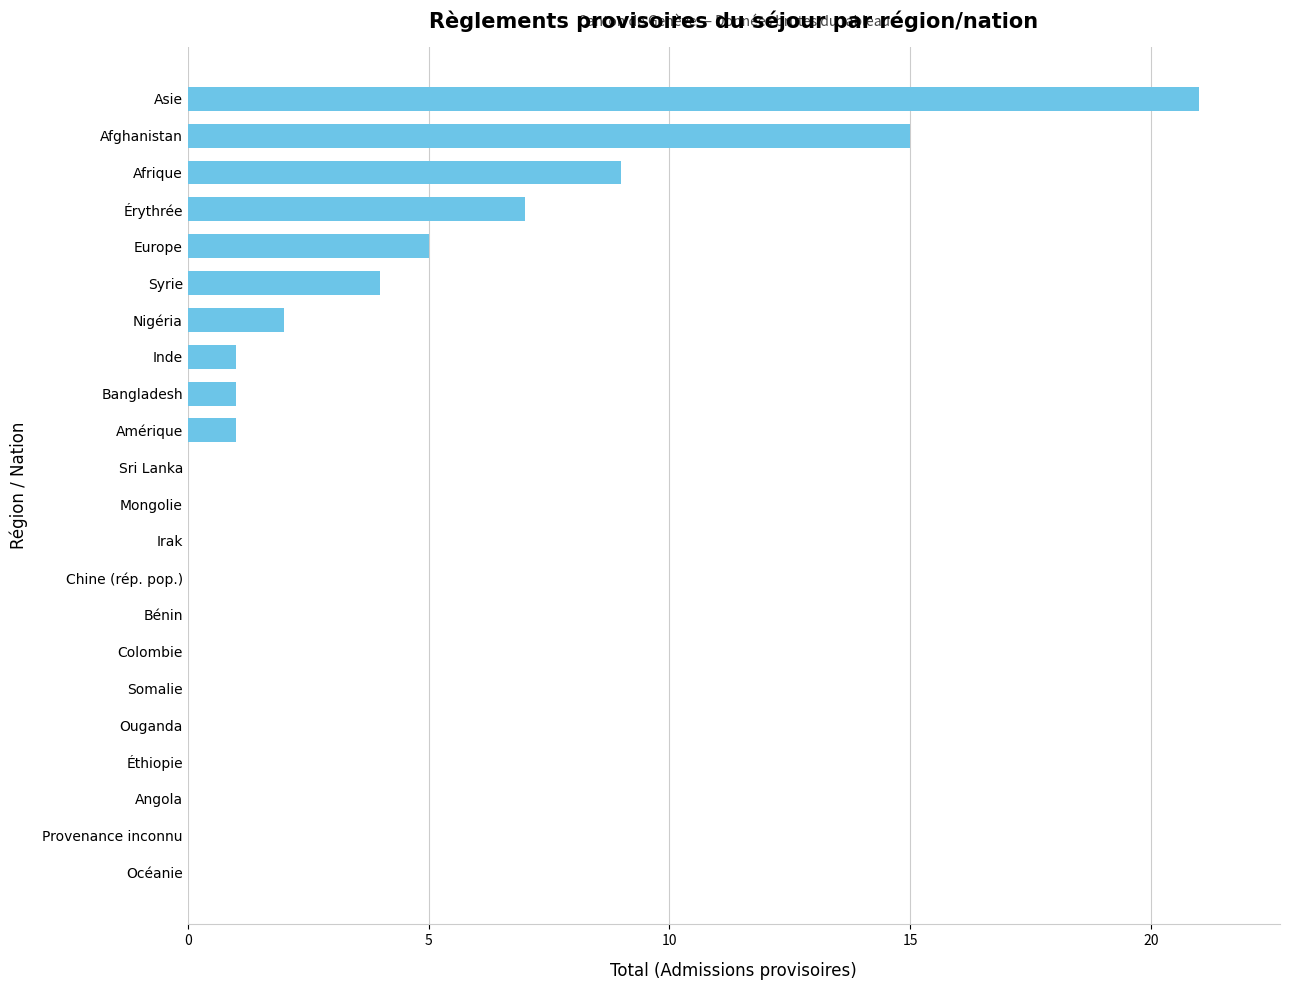

Does the chart contain stacked bars?

No